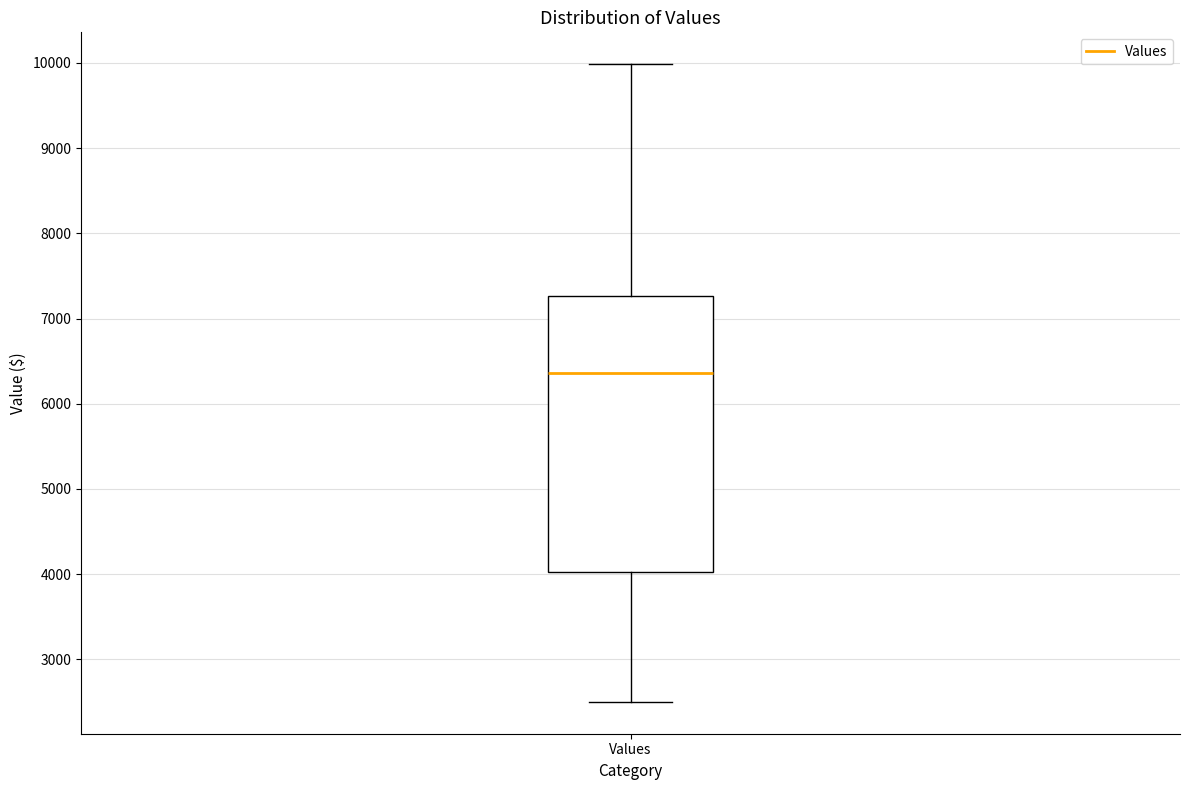

Read this box plot against the y-axis: the position of the median line, the range covered by the box, and the ends of both whiskers. The values are not printed on the chart, so give them approximately, as read against the axis.

median 6400, box 4000 to 7300, whiskers 2500 to 10000